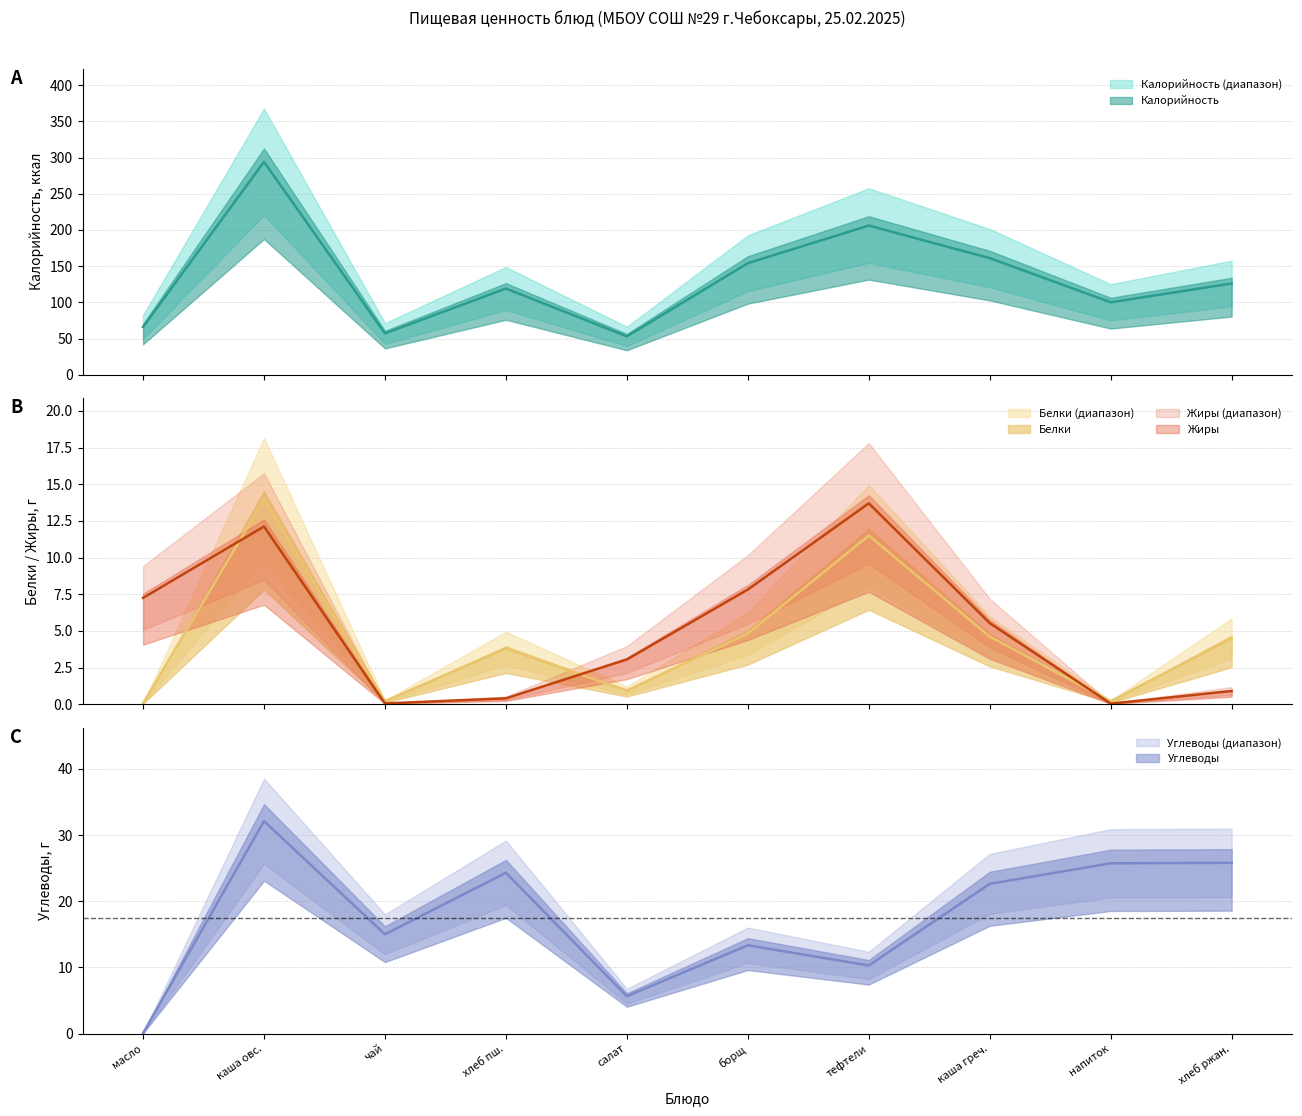

What is the value of the Калорийность point at the 9th from the left?

100.0